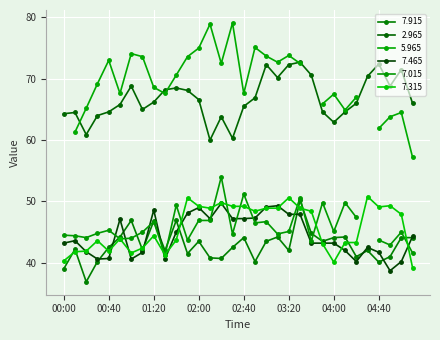

What is the difference between the maximum and minimum values in the 7.915 series?

13.3